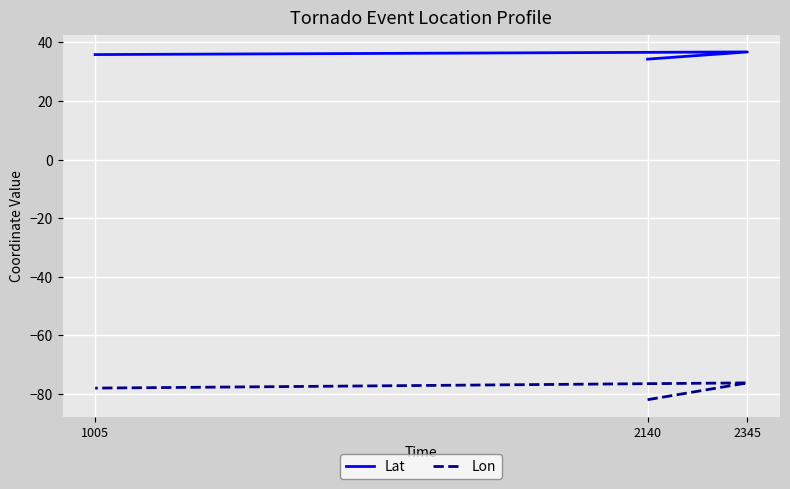

What are all the series names shown in the legend?

Lat, Lon